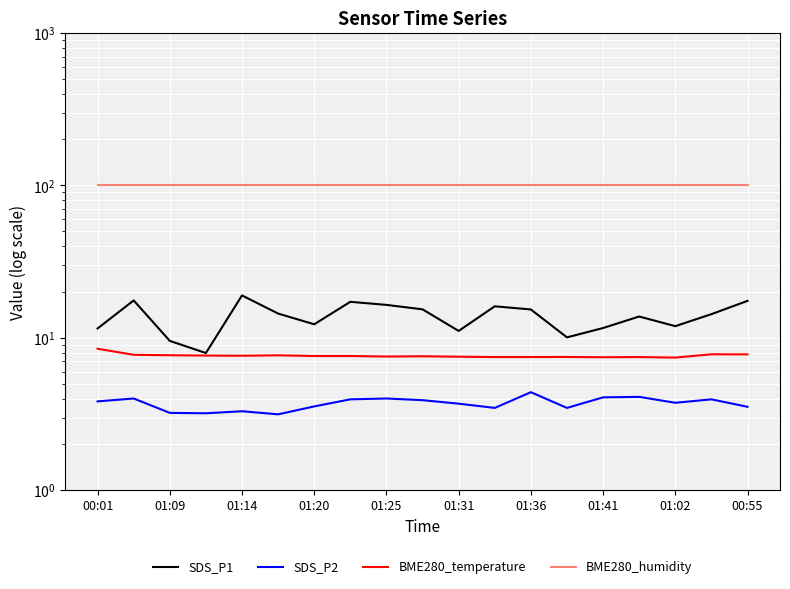

Reading left to right, transcribe all the data shown in this chart.

SDS_P1: 11.5	17.6	9.6	8.0	19.0	14.4	12.3	17.2	16.4	15.4	11.1	16.1	15.3	10.1	11.6	13.8	11.9	14.3	17.5
SDS_P2: 3.8	4.0	3.2	3.2	3.3	3.1	3.5	4.0	4.0	3.9	3.7	3.5	4.4	3.5	4.1	4.1	3.8	4.0	3.5
BME280_temperature: 8.5	7.7	7.7	7.7	7.6	7.7	7.6	7.6	7.5	7.6	7.5	7.5	7.5	7.5	7.5	7.5	7.4	7.8	7.8
BME280_humidity: 100.0	100.0	100.0	100.0	100.0	100.0	100.0	100.0	100.0	100.0	100.0	100.0	100.0	100.0	100.0	100.0	100.0	100.0	100.0